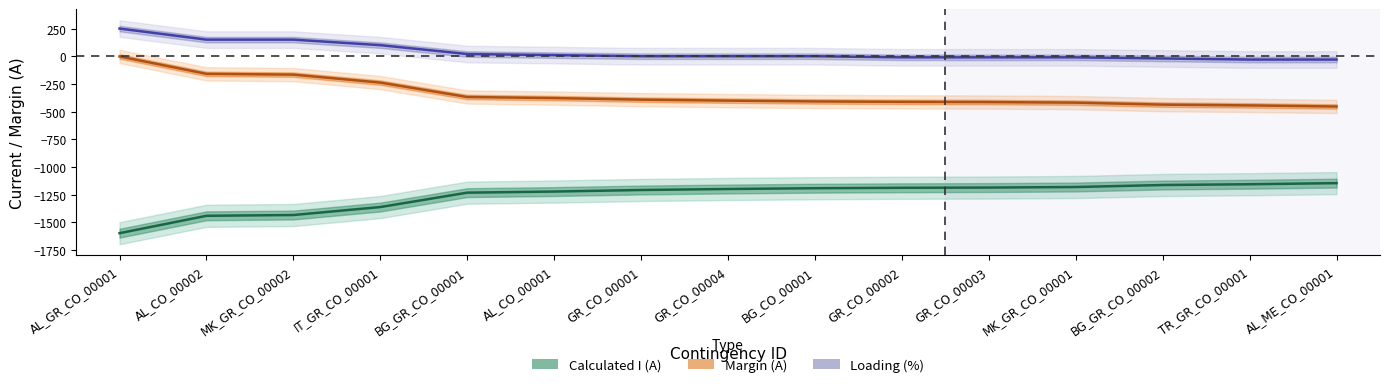

What is the value of the Margin (A) point at the 1st from the left?

-2